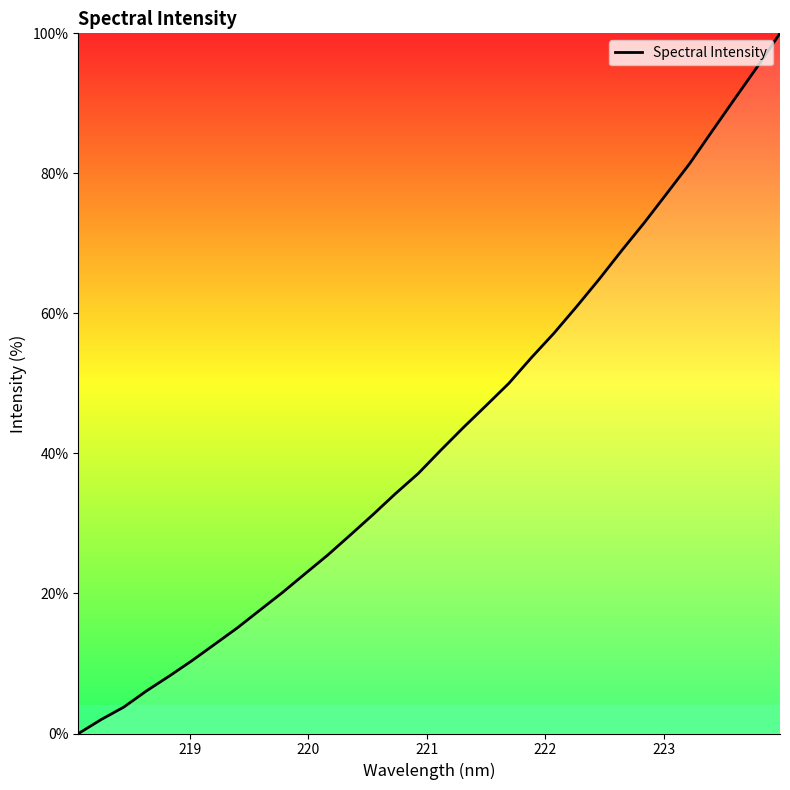

What is the difference between the maximum and minimum values?

100.0